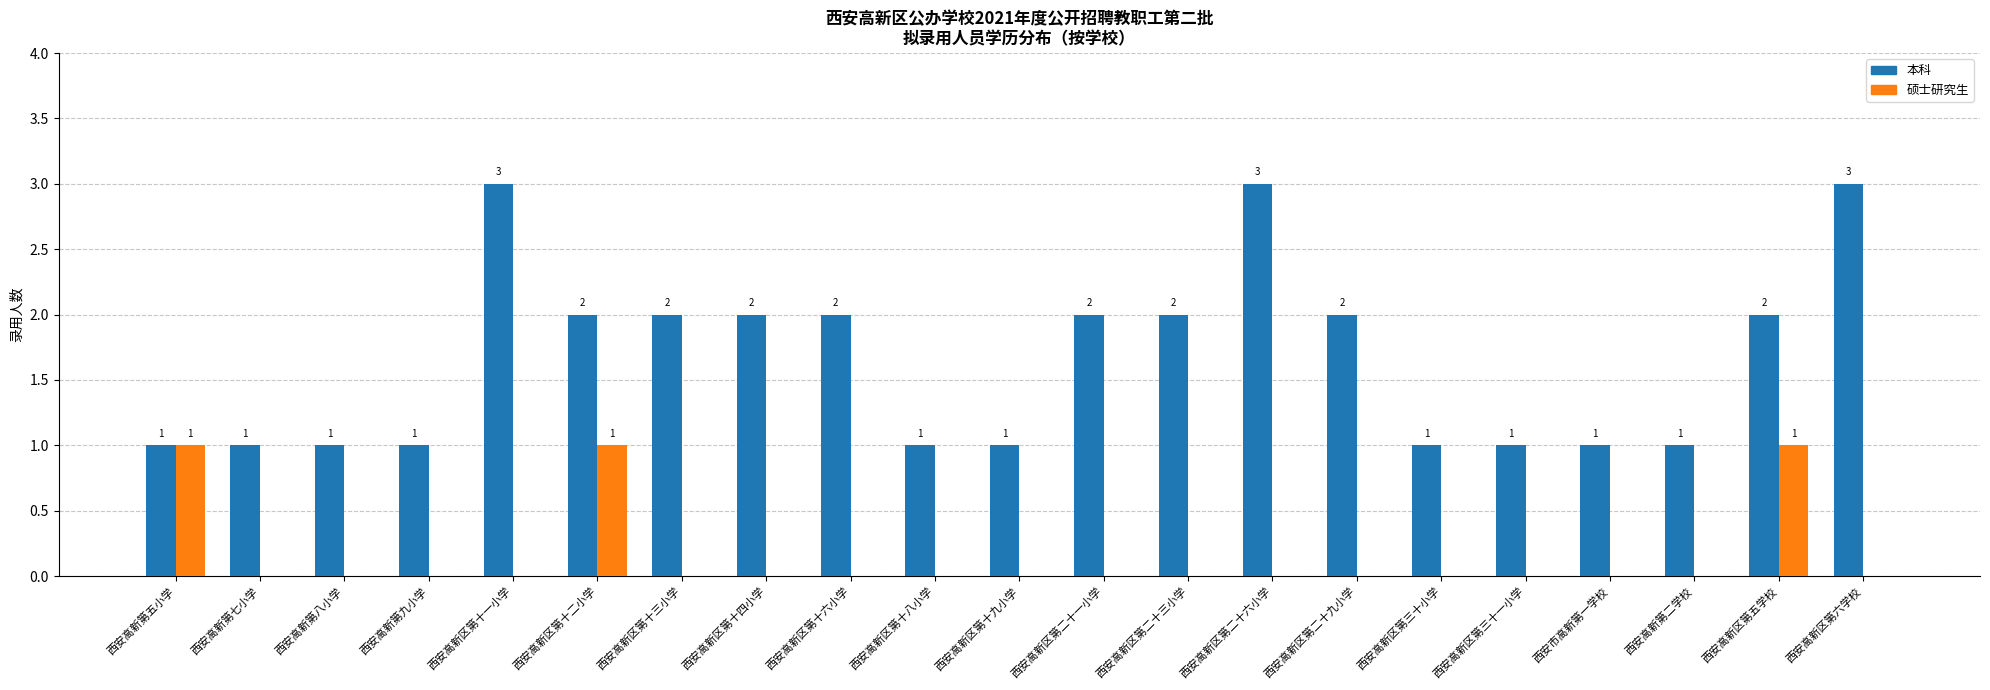

What is the maximum value for 本科?

3